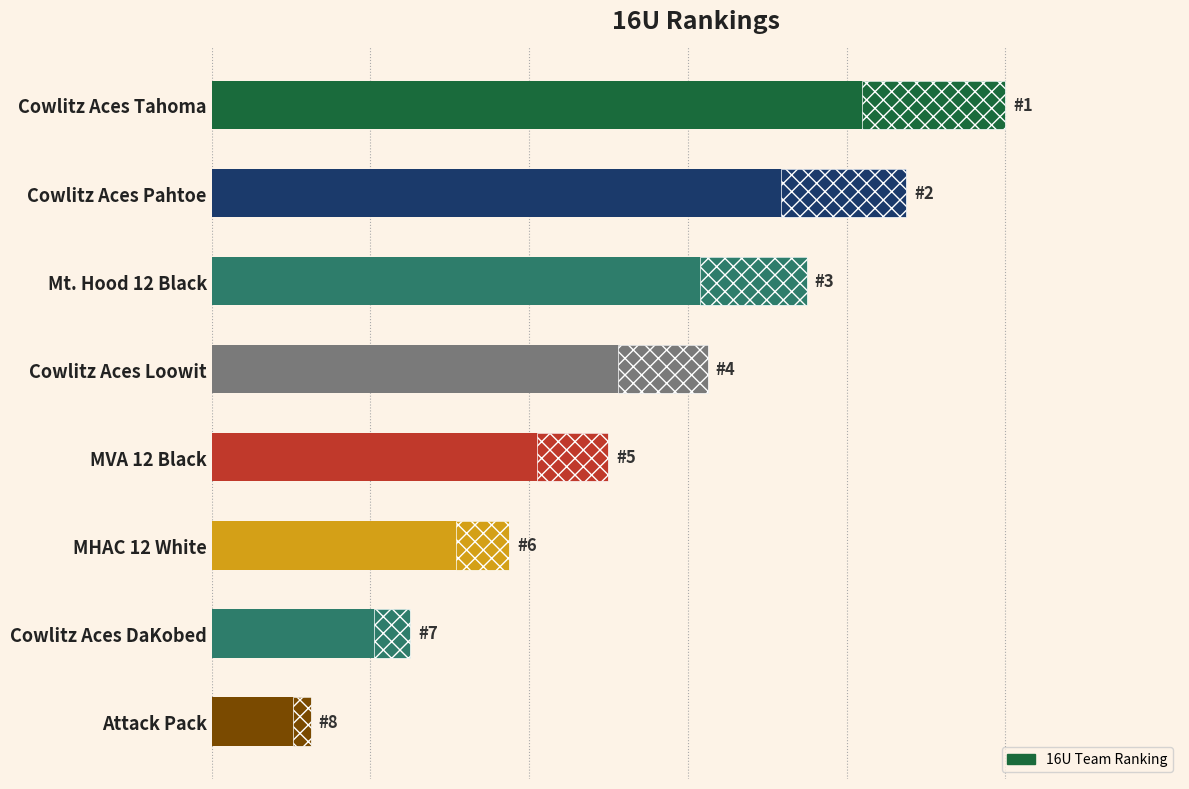

Count the number of data series in this chart.

1